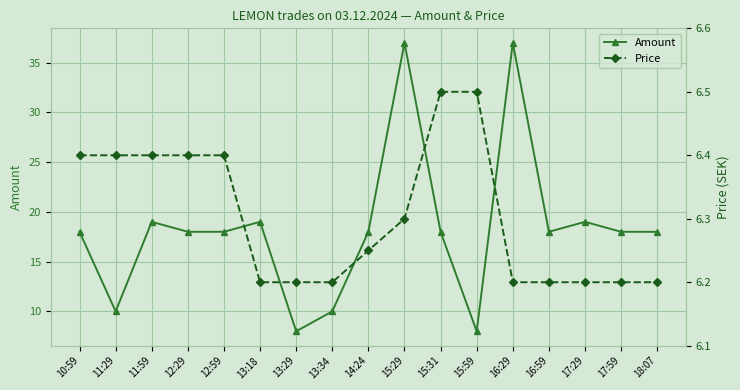

What is the value of the Price point at the 2nd from the left?

6.4